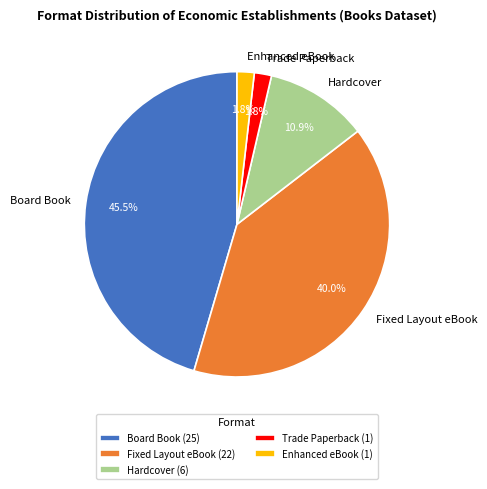

How many segments does this pie chart have?

5